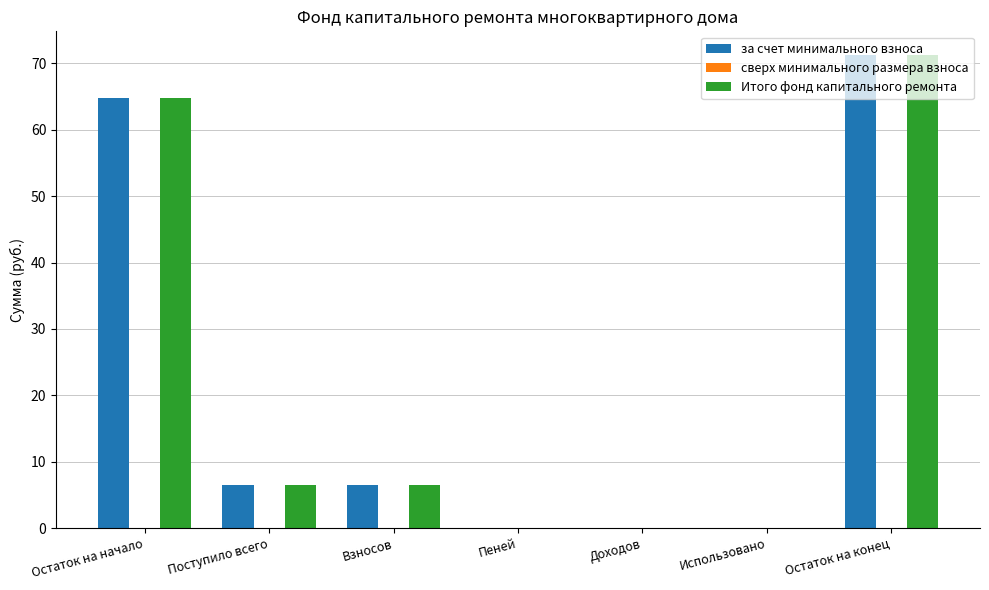

At which category is the sum across all series the highest?

Остаток на конец